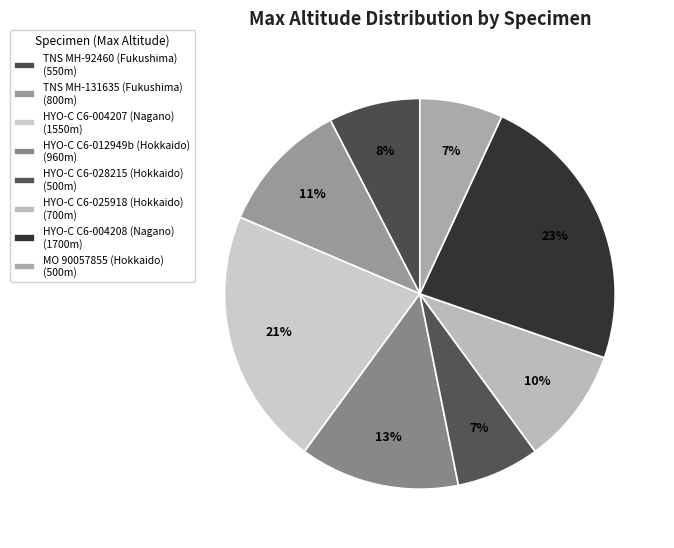

What is the smallest slice in the pie chart?

HYO-C C6-028215 (Hokkaido)